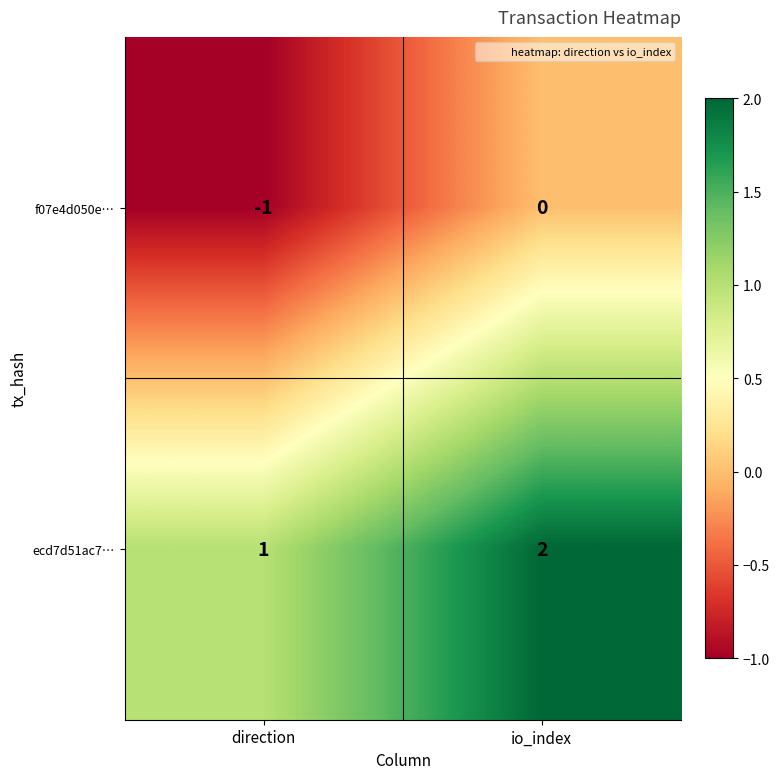

Reading left to right, list all the values displayed in this chart.

f07e4d050e…: direction=-1	io_index=0
ecd7d51ac7…: direction=1	io_index=2